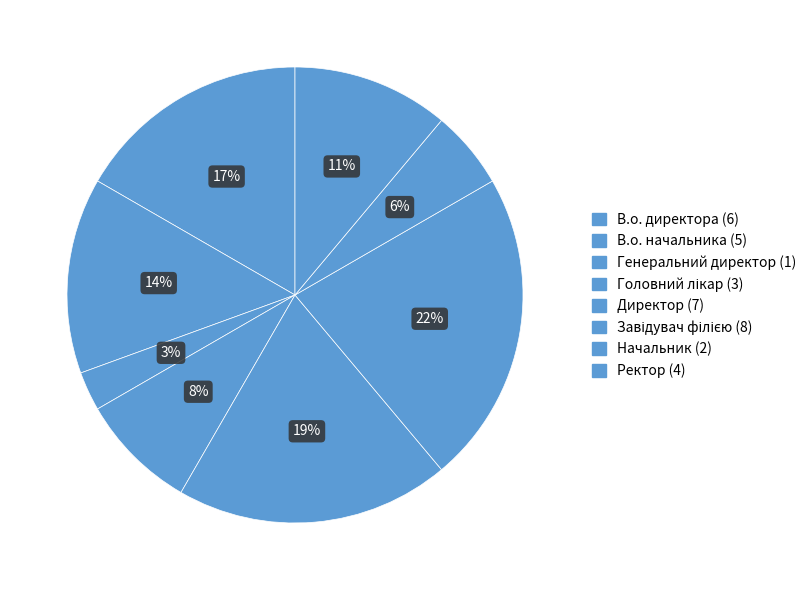

Count the number of slices in the pie.

8